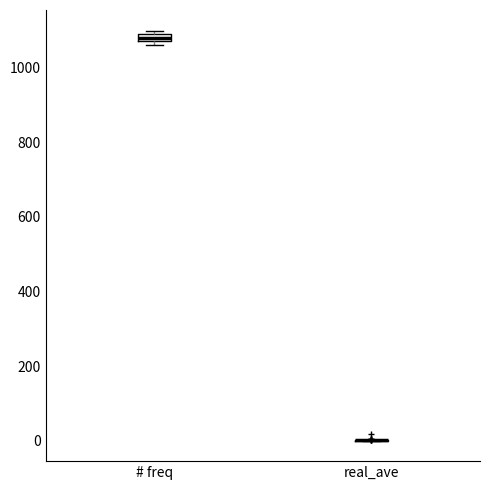

Where is the upper edge of the box for # freq on the y-axis? The values are not printed on the chart, so give them approximately, as read against the axis.

1080